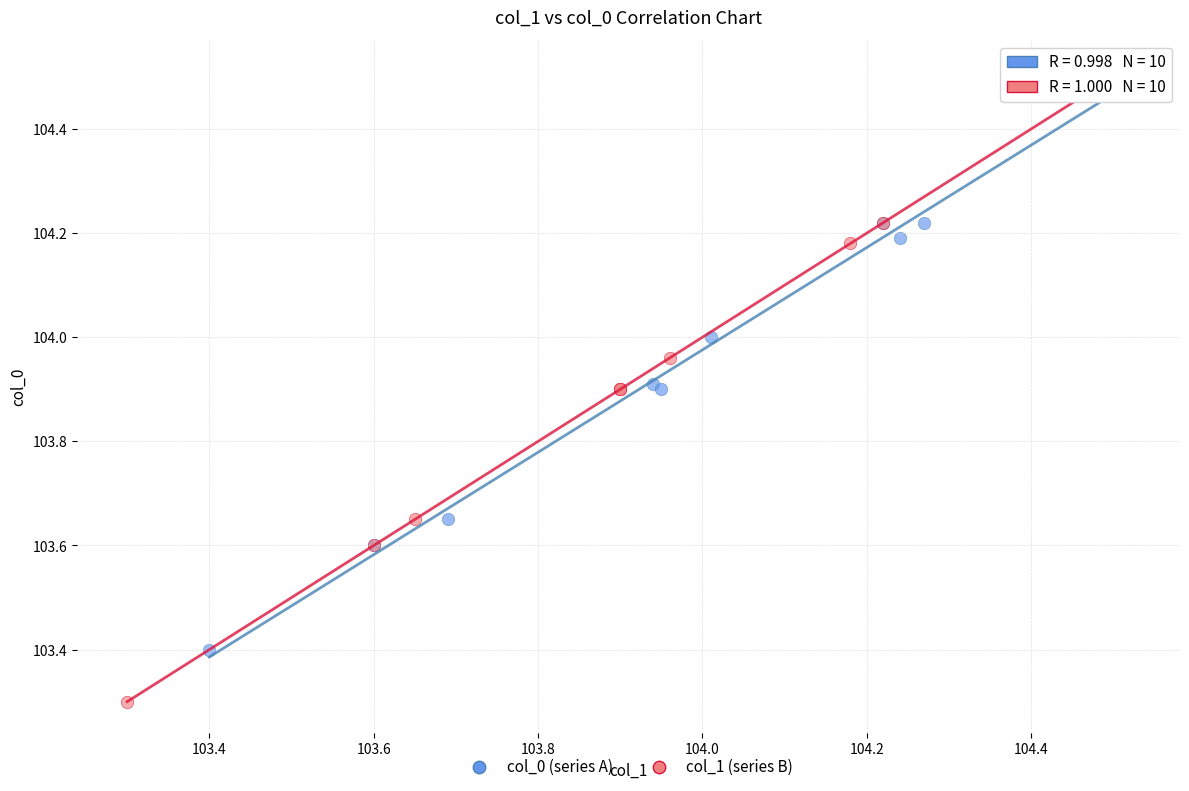

Which series has the widest spread of Y values?

col_1 (series B)